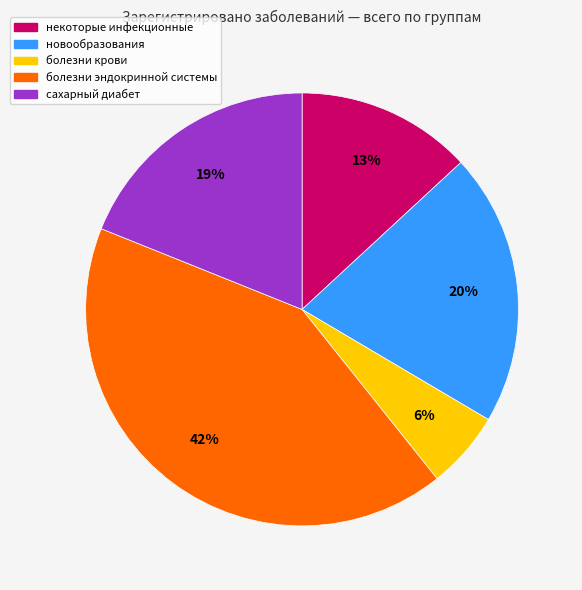

Is сахарный диабет the majority of the pie?

No